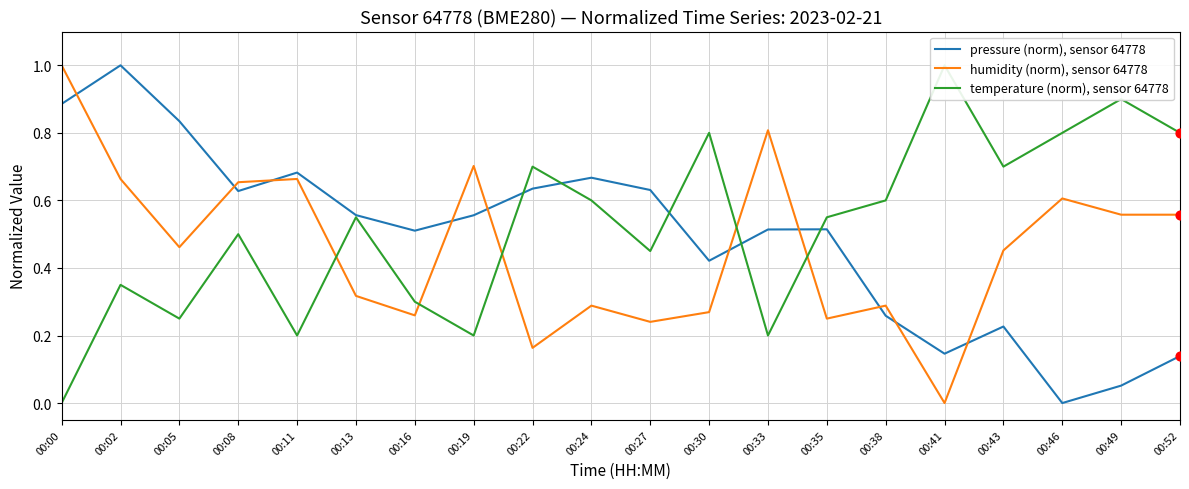

Which series has the largest total across all categories?

temperature (norm), sensor 64778